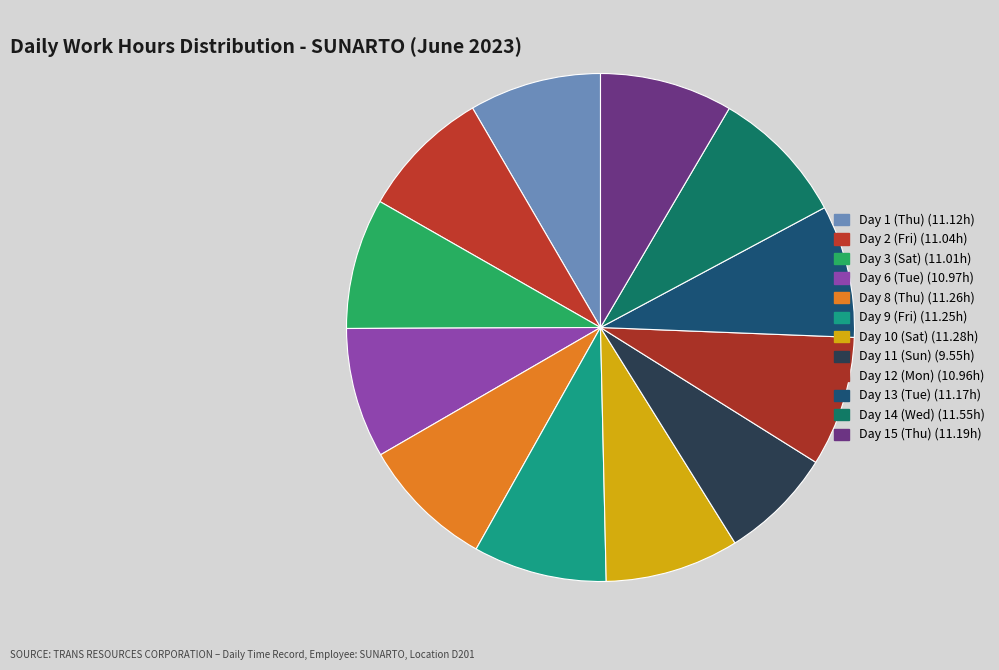

To the nearest percent, what portion does Day 3 (Sat) represent?

8%